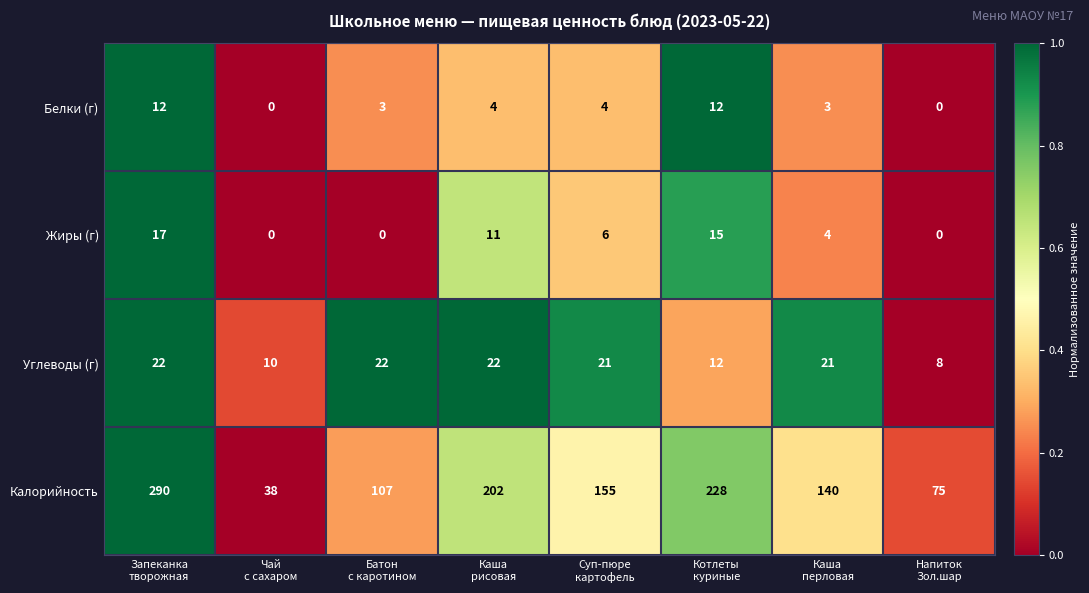

At how many categories does at least one series exceed 167?

3